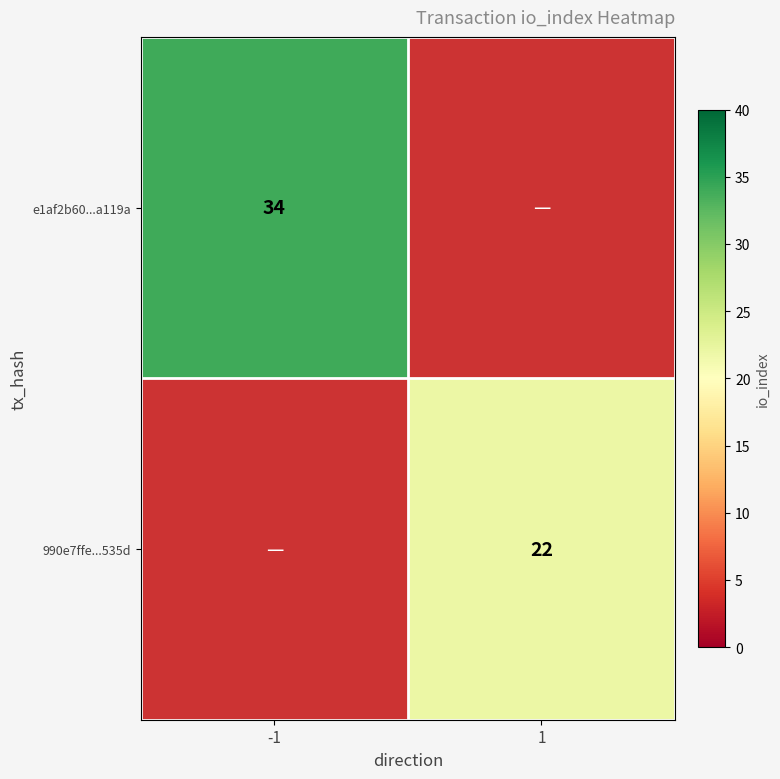

True or false: 990e7ffe...535d has a value of 22 at 1.

True